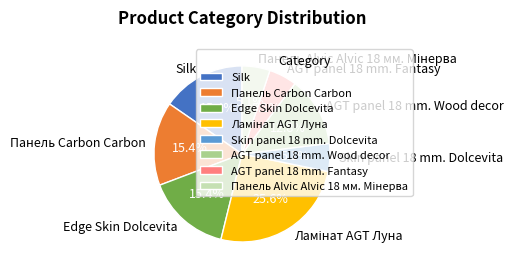

Does AGT panel 18 mm. Wood decor represent more than half of the total?

No